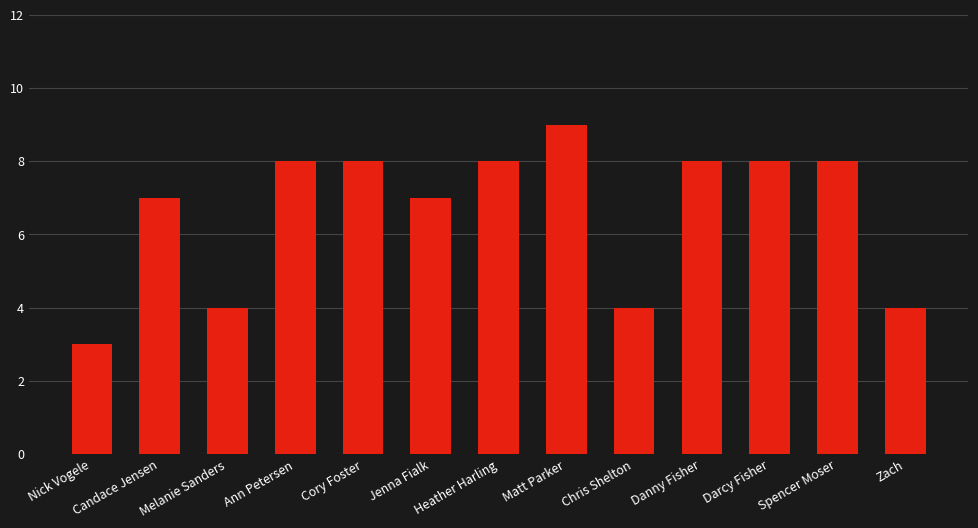

Read the value at Darcy Fisher.

8